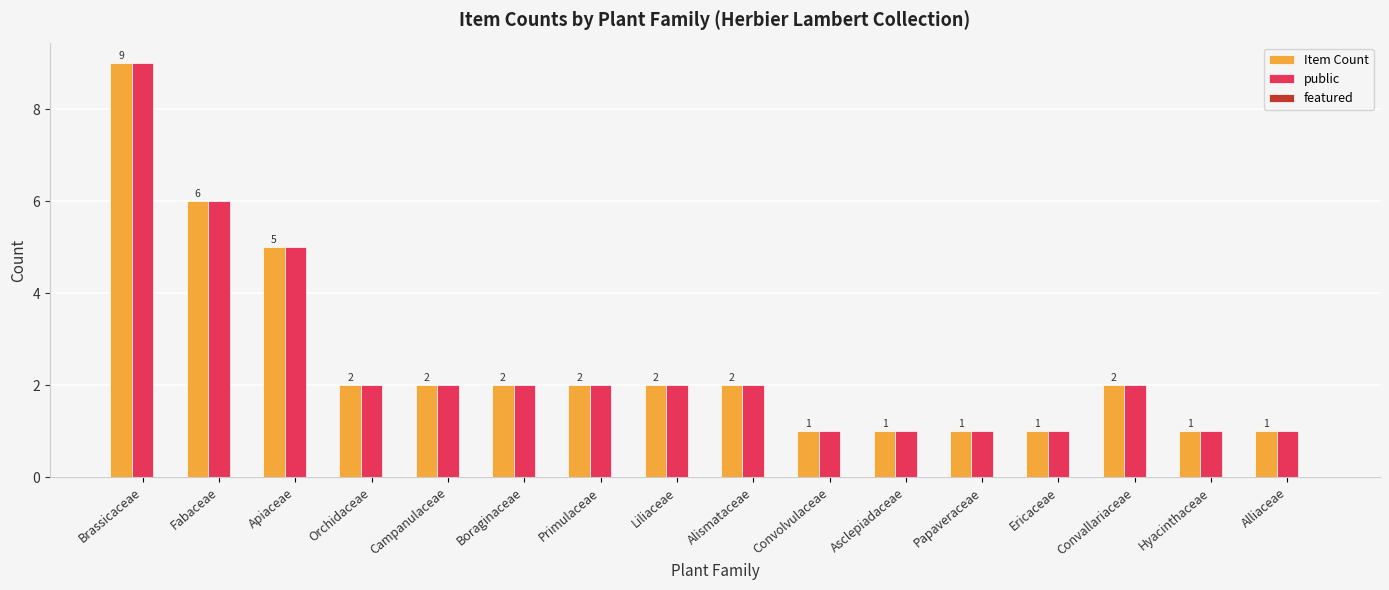

What is the difference between the maximum and minimum values in the public series?

8